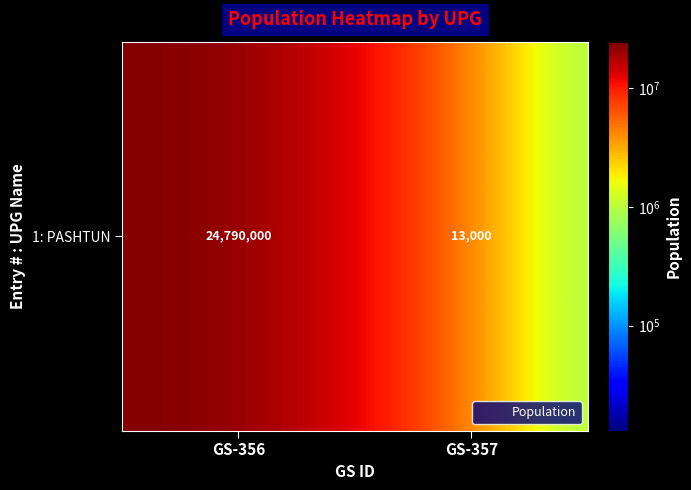

How many series are shown in this chart?

1